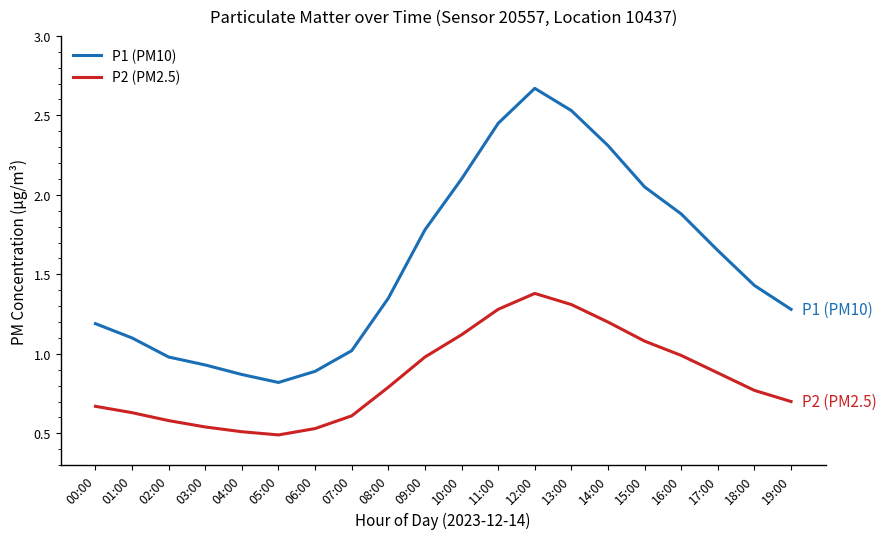

What is the spread (max minus min) of values at 13:00?

1.2